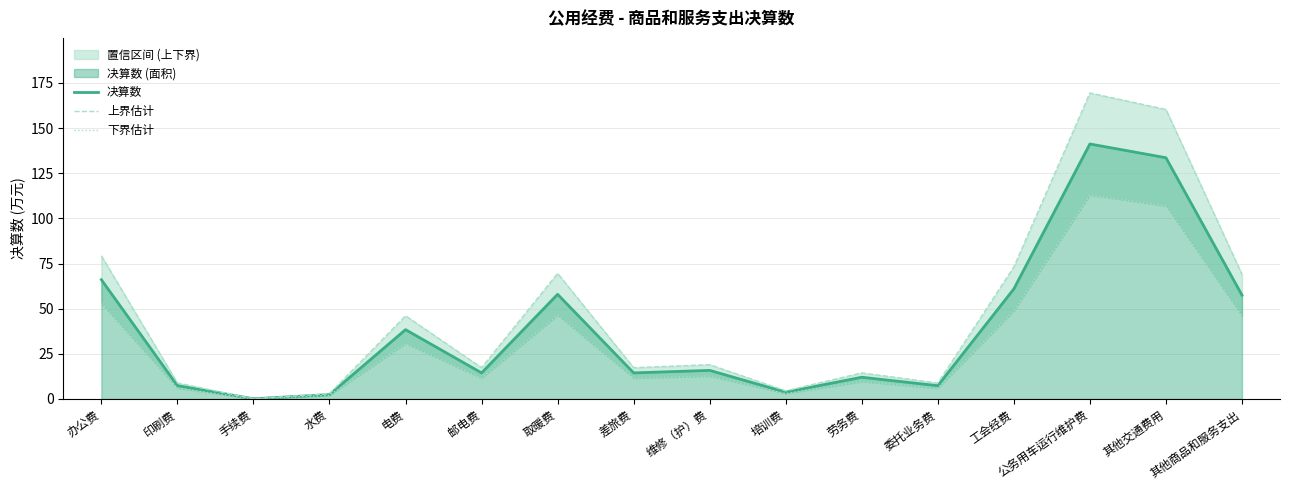

What is the minimum value shown in the chart?

0.1